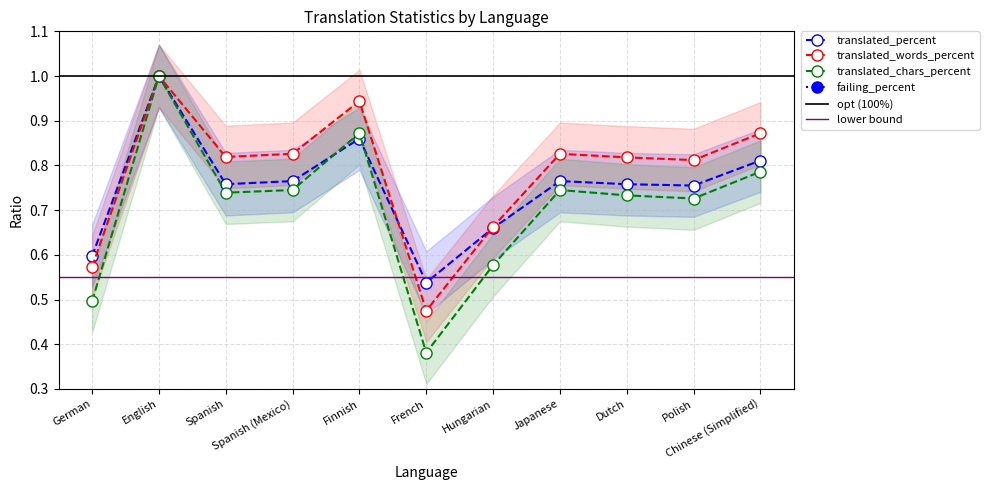

True or false: translated_words_percent and translated_percent intersect in this chart.

True